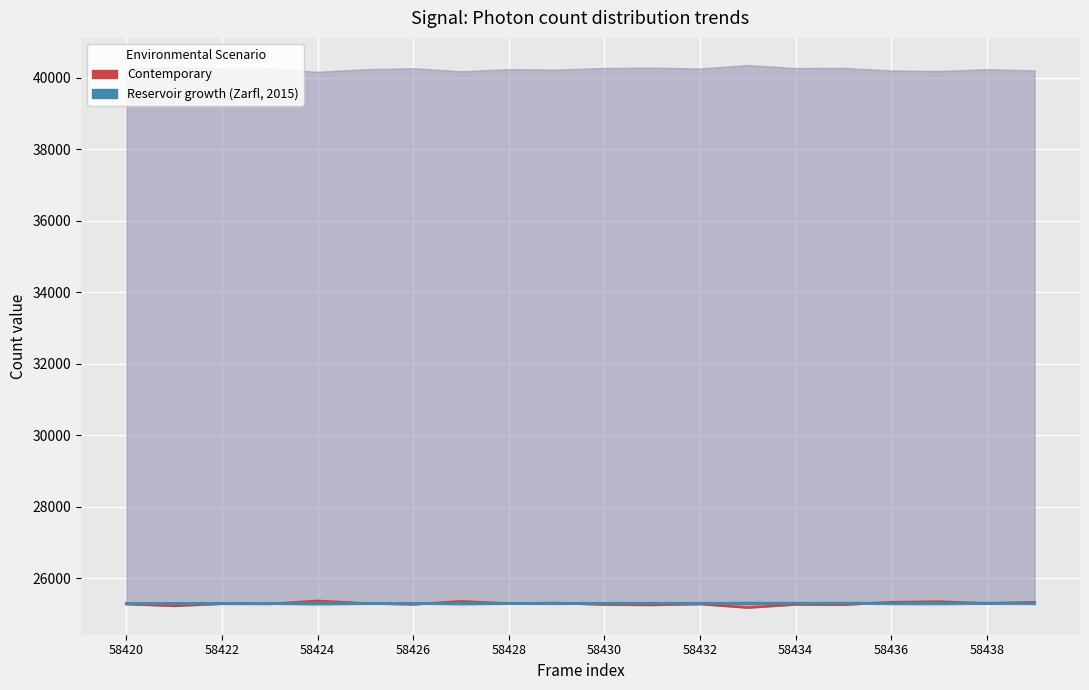

Which series has the largest range (max minus min)?

Contemporary